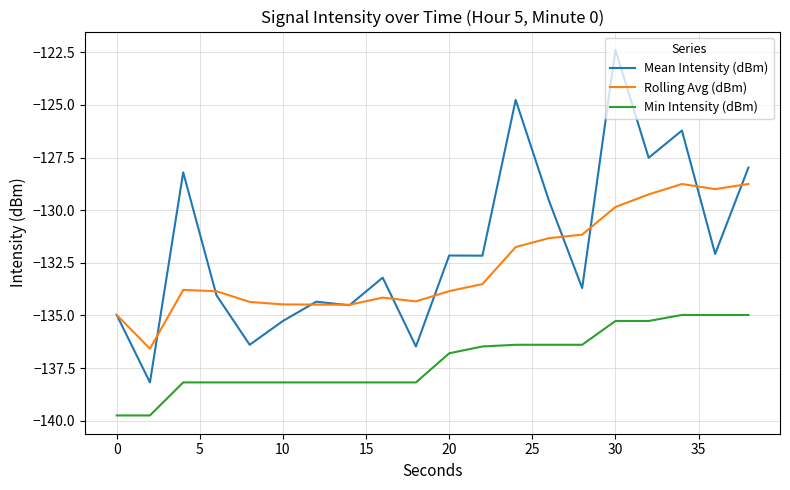

Which series has the largest range (max minus min)?

Mean Intensity (dBm)